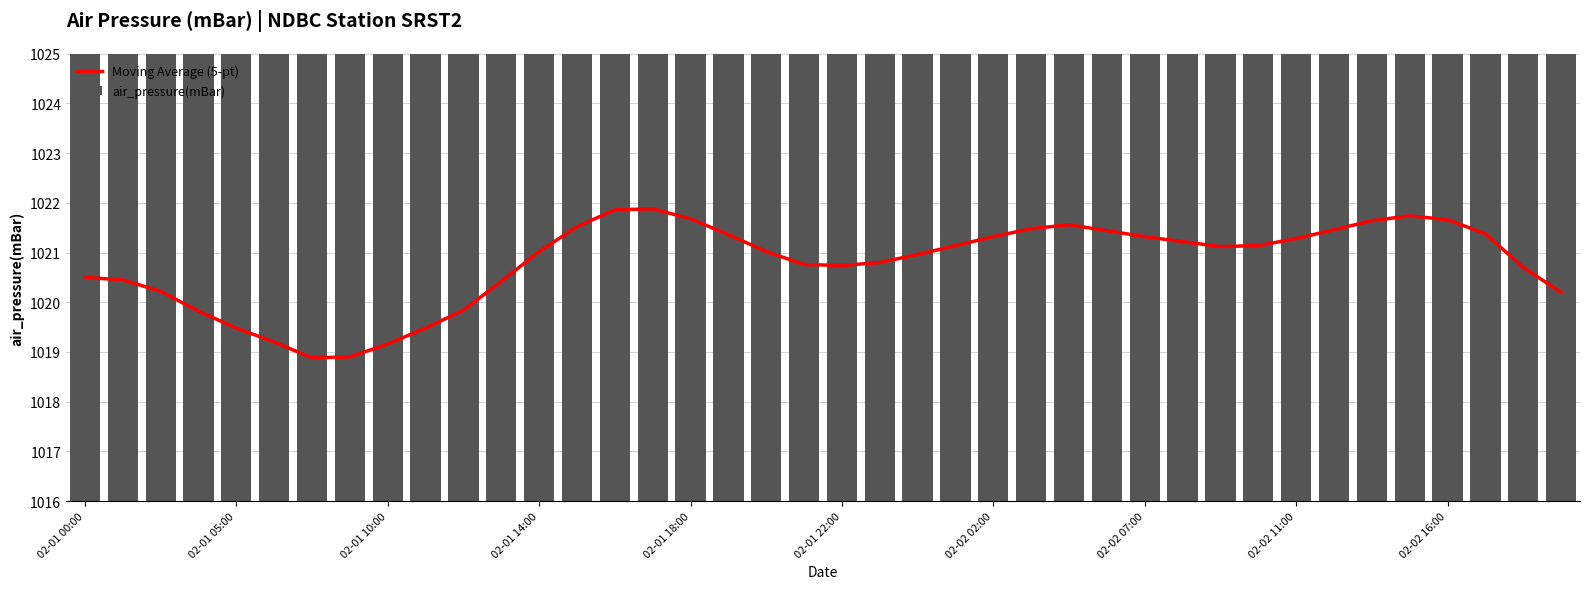

Is it true that air_pressure(mBar) equals 1022.0 at 02-01 18:00?

True